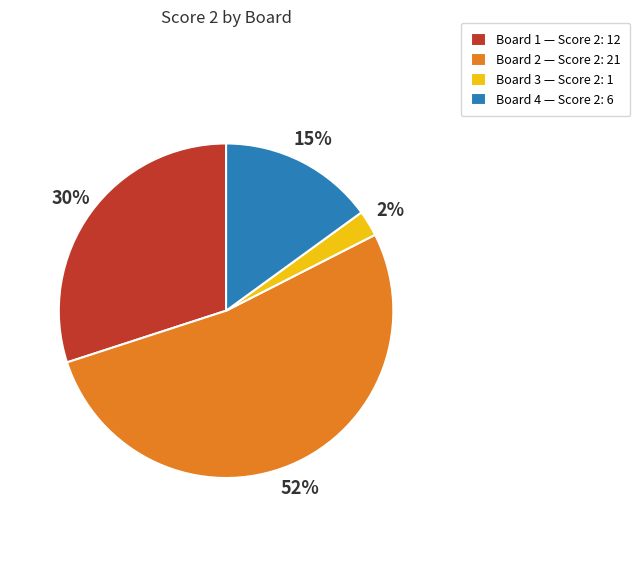

Which category accounts for the majority?

Board 2